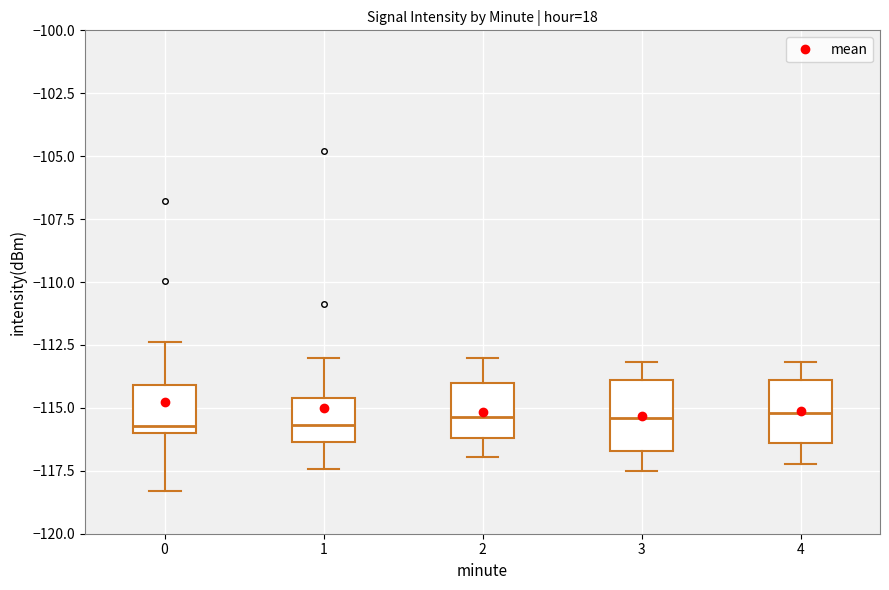

Where is the lower edge of the box at x = 4 on the y-axis? The values are not printed on the chart, so give them approximately, as read against the axis.

-116.5